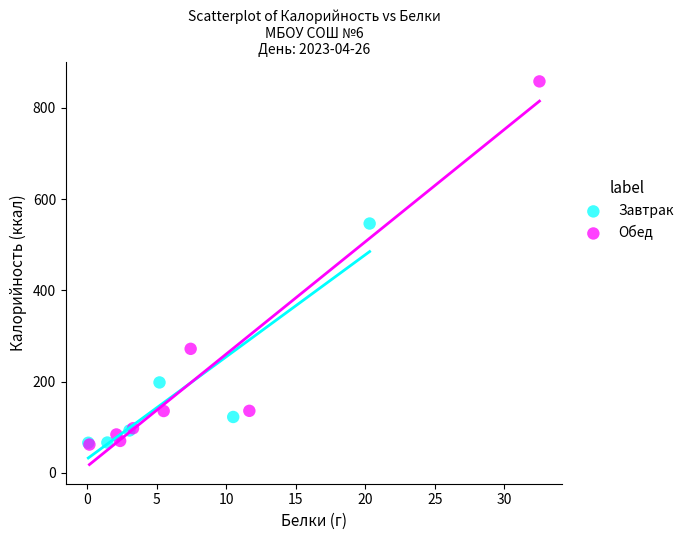

Which series reaches the maximum Y coordinate?

Обед